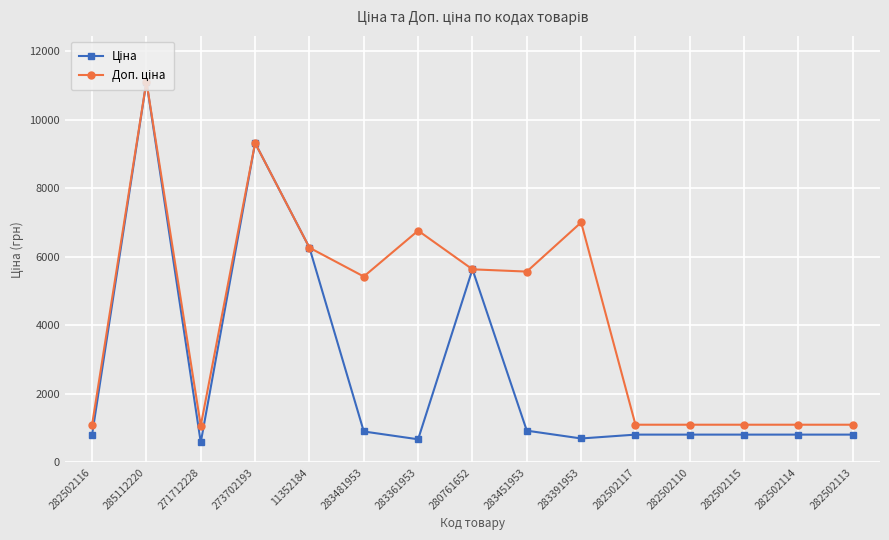

What is the minimum value shown in the chart?

586.0